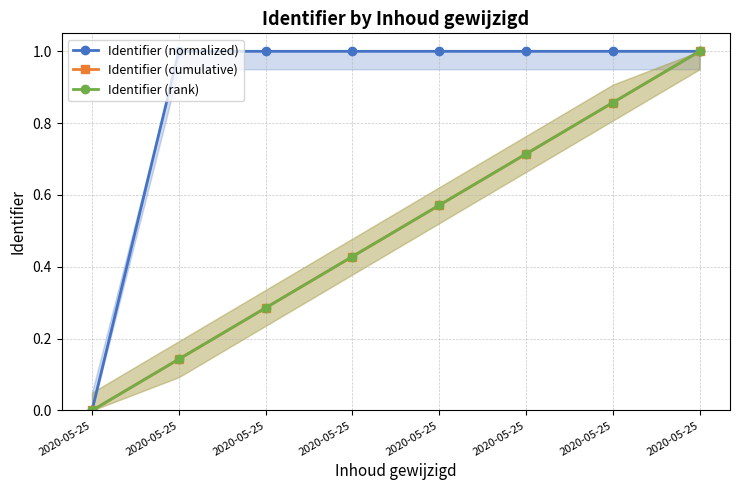

The Identifier (rank) series shows 0.3 at 2020-05-25. True or false?

True